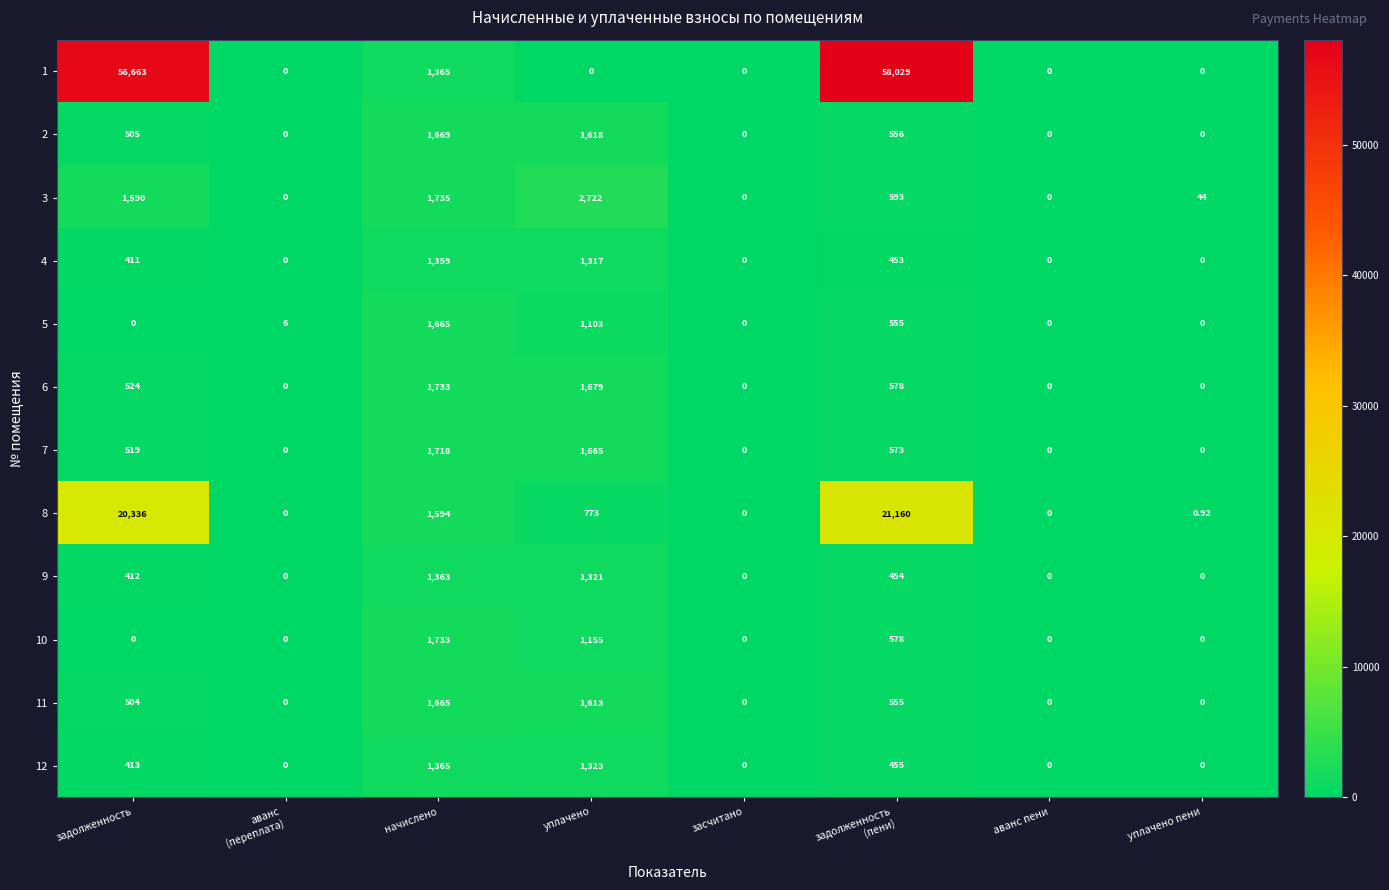

Which category has the highest value in the 7 series?

начислено